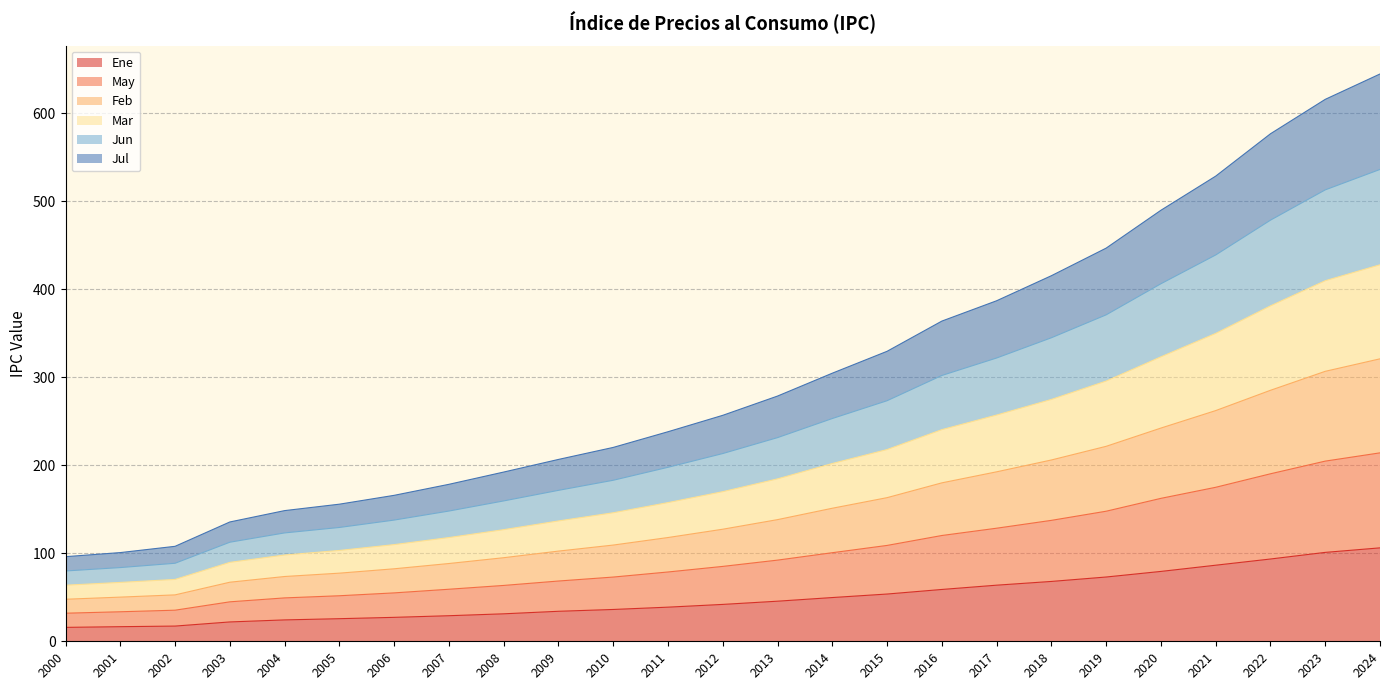

What is the total value across all series at 2001?

100.8